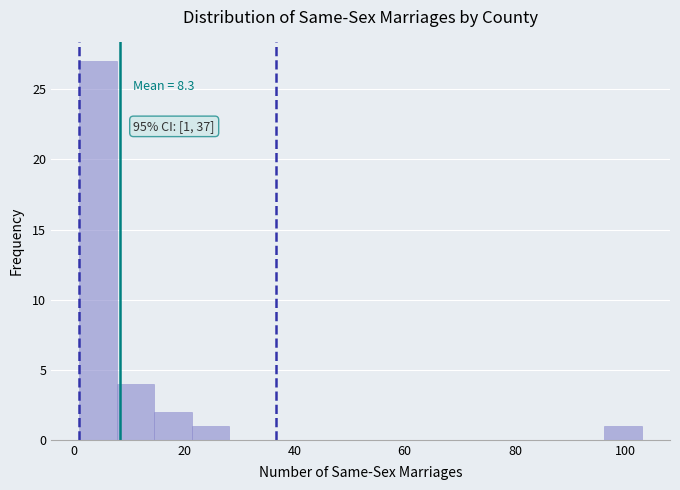

Around what value on the x-axis is the tallest bar? Give the approximate position of its centre, as read against the axis.

4